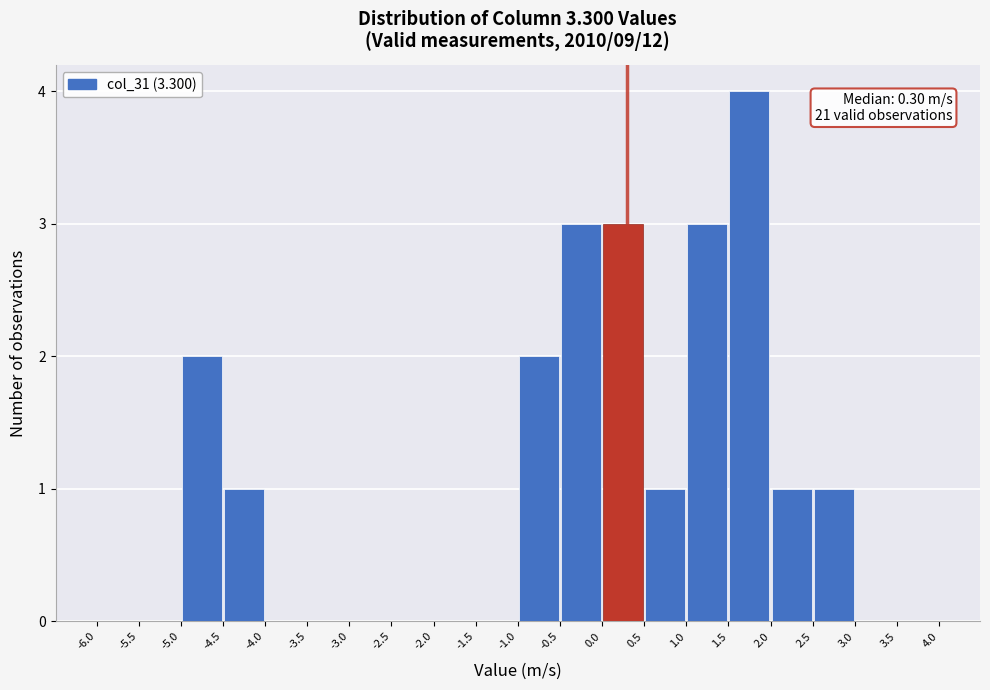

Over which range of the x-axis is the bar tallest?

1.5 to 2.0